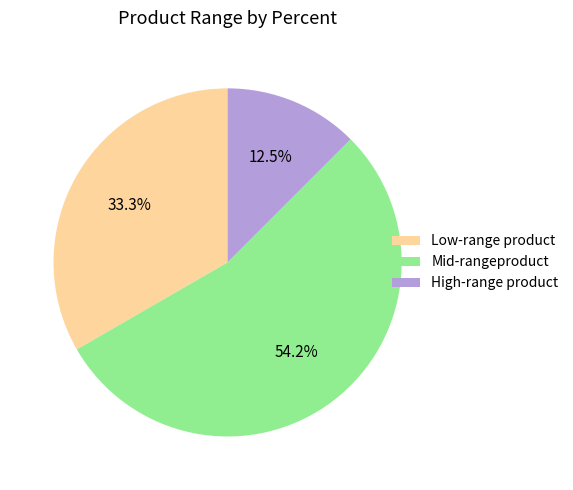

Do High-range product and Low-range product together represent more than half of the pie?

No